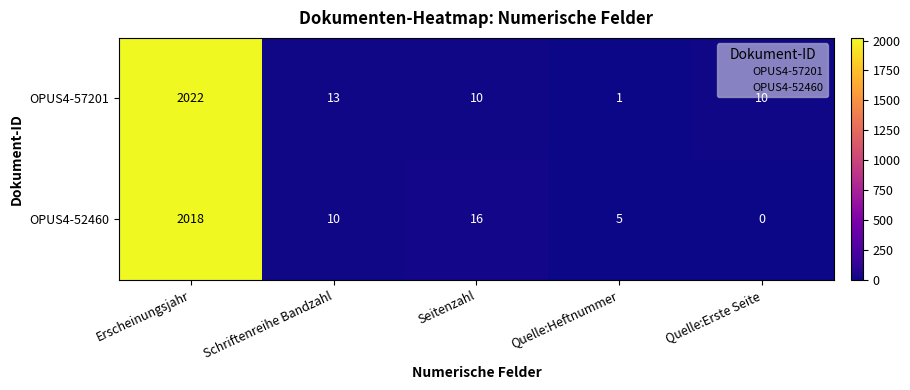

What is the total value across all series at Seitenzahl?

26